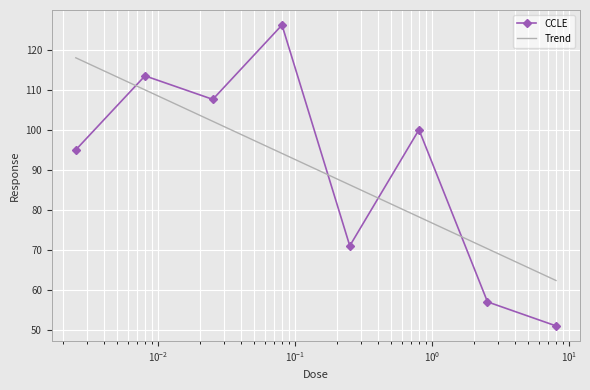

Reading left to right, extract all data points from this chart.

95.0	113.5	107.6	126.2	71.0	100.0	57.0	51.0